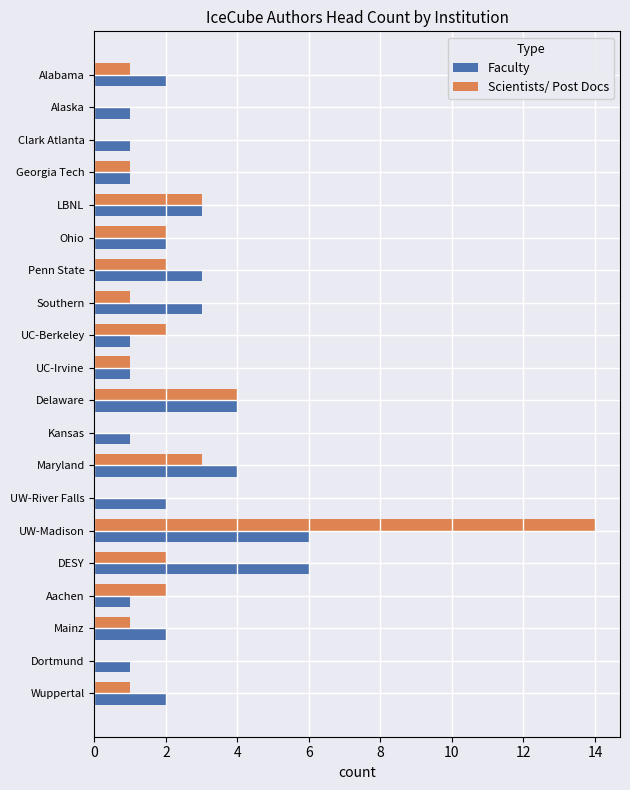

What is the maximum value shown in the chart?

14